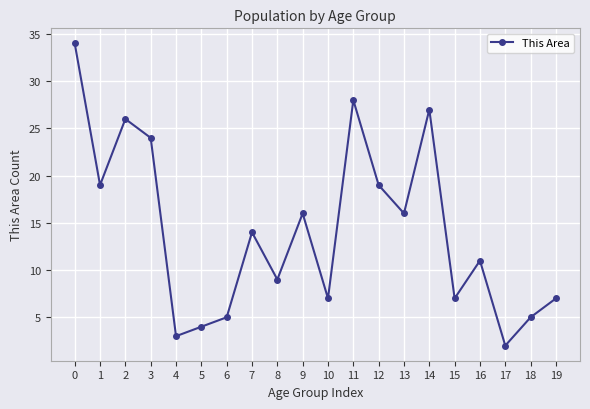

Reading left to right, what are all the values shown in this chart?

34	19	26	24	3	4	5	14	9	16	7	28	19	16	27	7	11	2	5	7